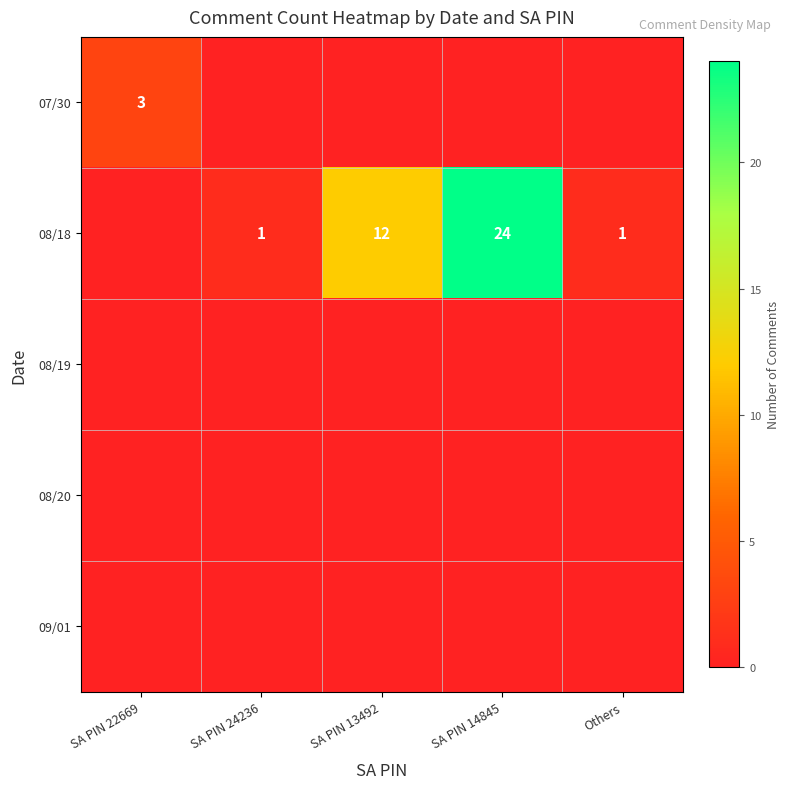

At which category does the chart reach its peak across all series?

SA PIN 14845